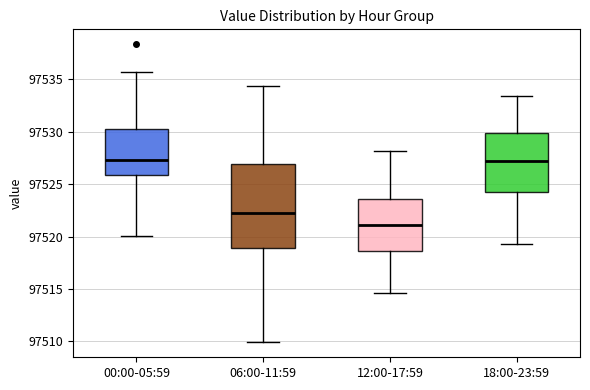

Reading left to right, transcribe this box plot: for each box, give where its median line is, the range the box spans, and where its two whiskers end, as read against the y-axis. The values are not printed on the chart, so give them approximately, as read against the axis.

00:00-05:59: median 97527.5, box 97526.0 to 97530.5, whiskers 97520.0 to 97535.5
06:00-11:59: median 97522.0, box 97519.0 to 97527.0, whiskers 97510.0 to 97534.5
12:00-17:59: median 97521.0, box 97518.5 to 97523.5, whiskers 97514.5 to 97528.0
18:00-23:59: median 97527.0, box 97524.5 to 97530.0, whiskers 97519.5 to 97533.5